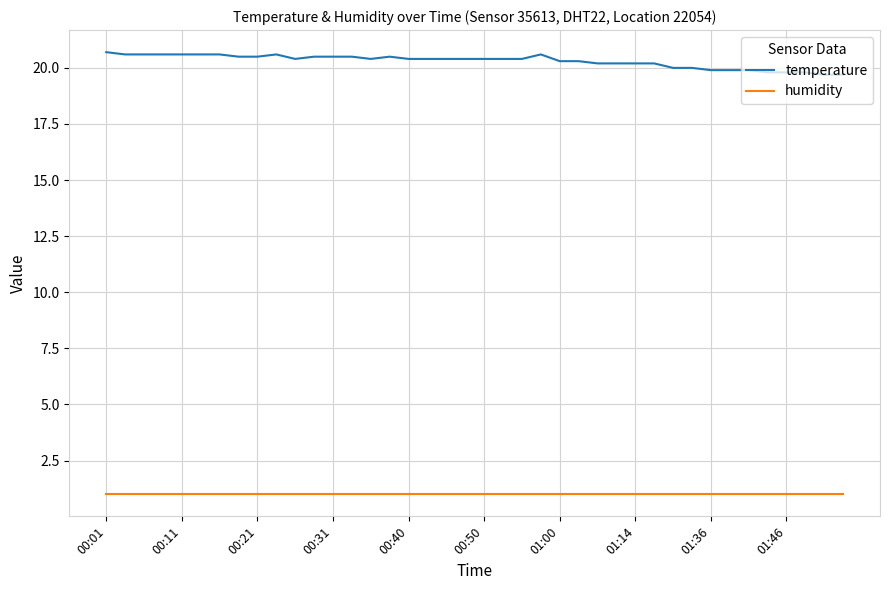

What is the lowest value of the temperature series?

19.7